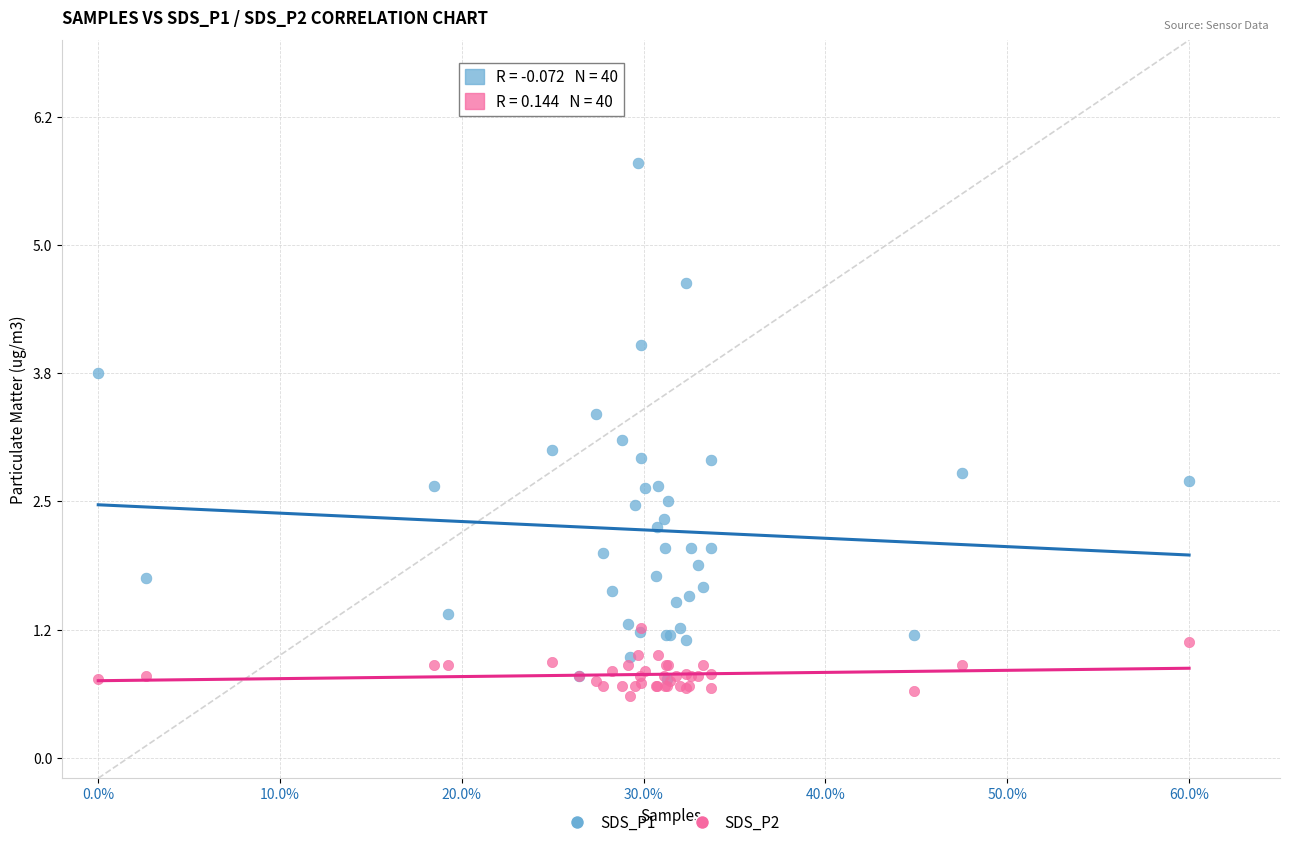

What are all the series names shown in the legend?

SDS_P1, SDS_P2